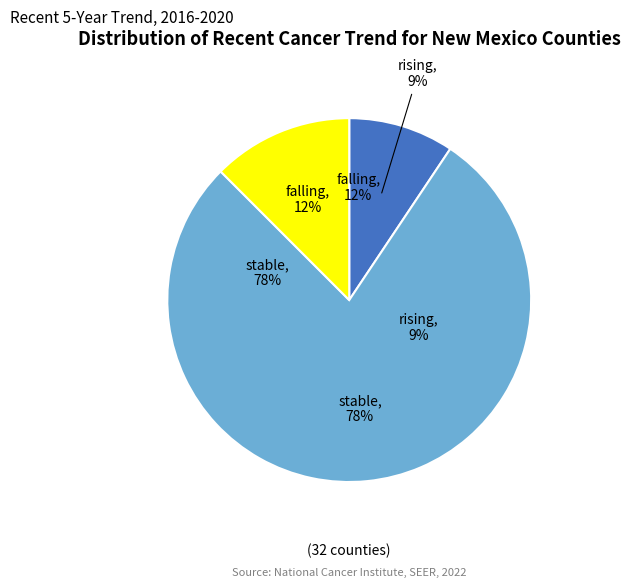

How many slices are in this pie chart?

3